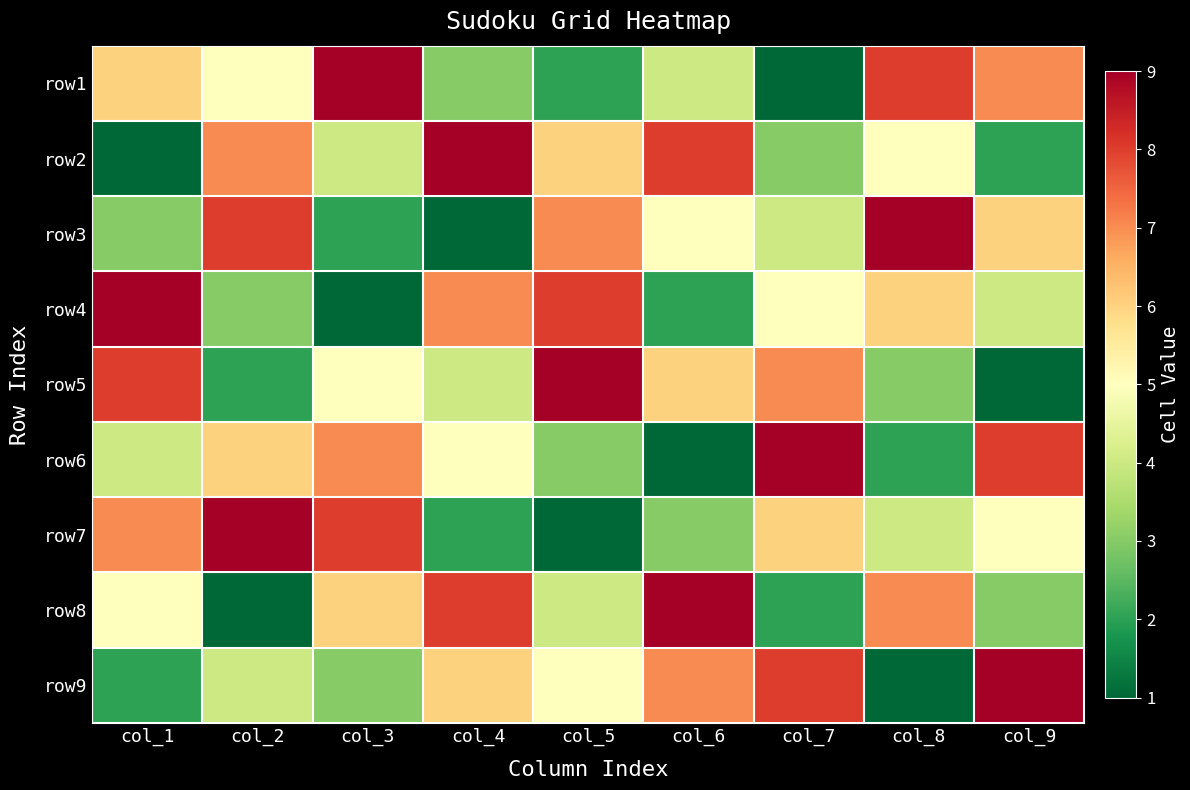

What is the total value across all series at col_3?

45